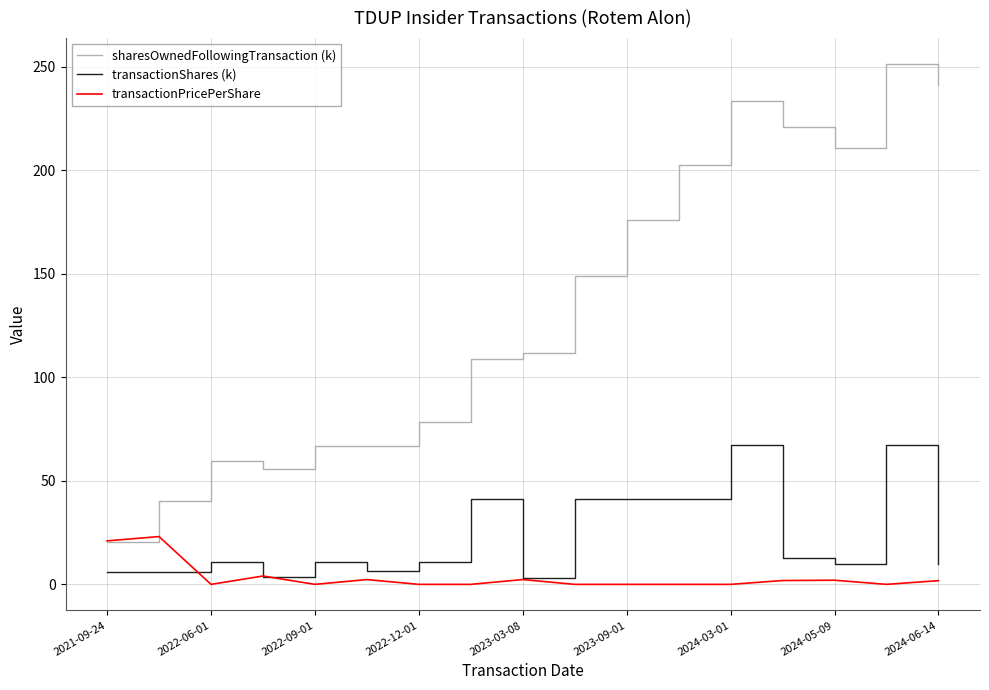

What is the greatest value displayed?

251.4